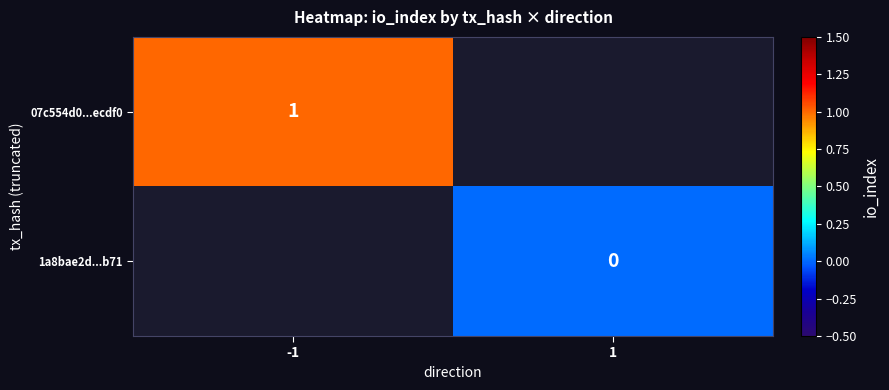

True or false: 07c554d0...ecdf0 has a value of 0.2 at -1.

False